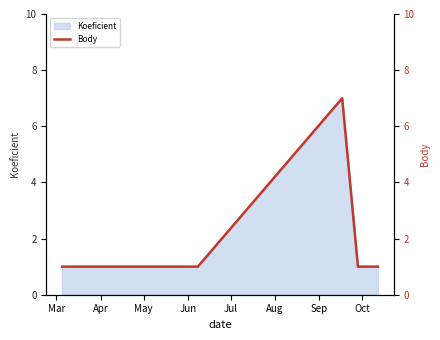

How many lines are shown in the chart?

1